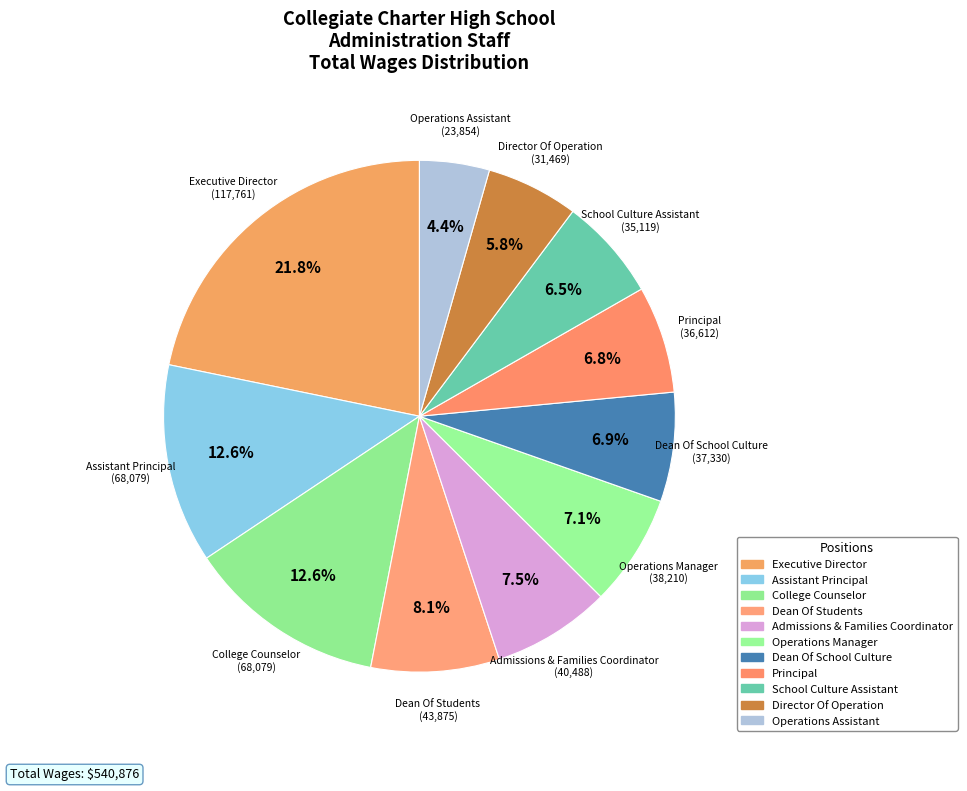

Count the number of slices in the pie.

11